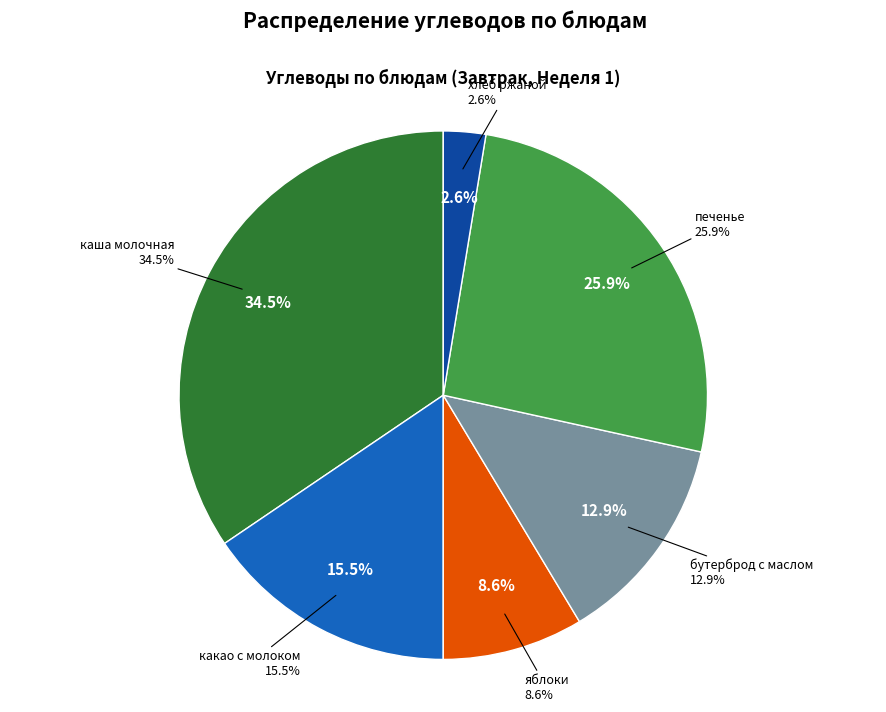

To the nearest percent, what is the combined percentage of яблоки and печенье?

34%